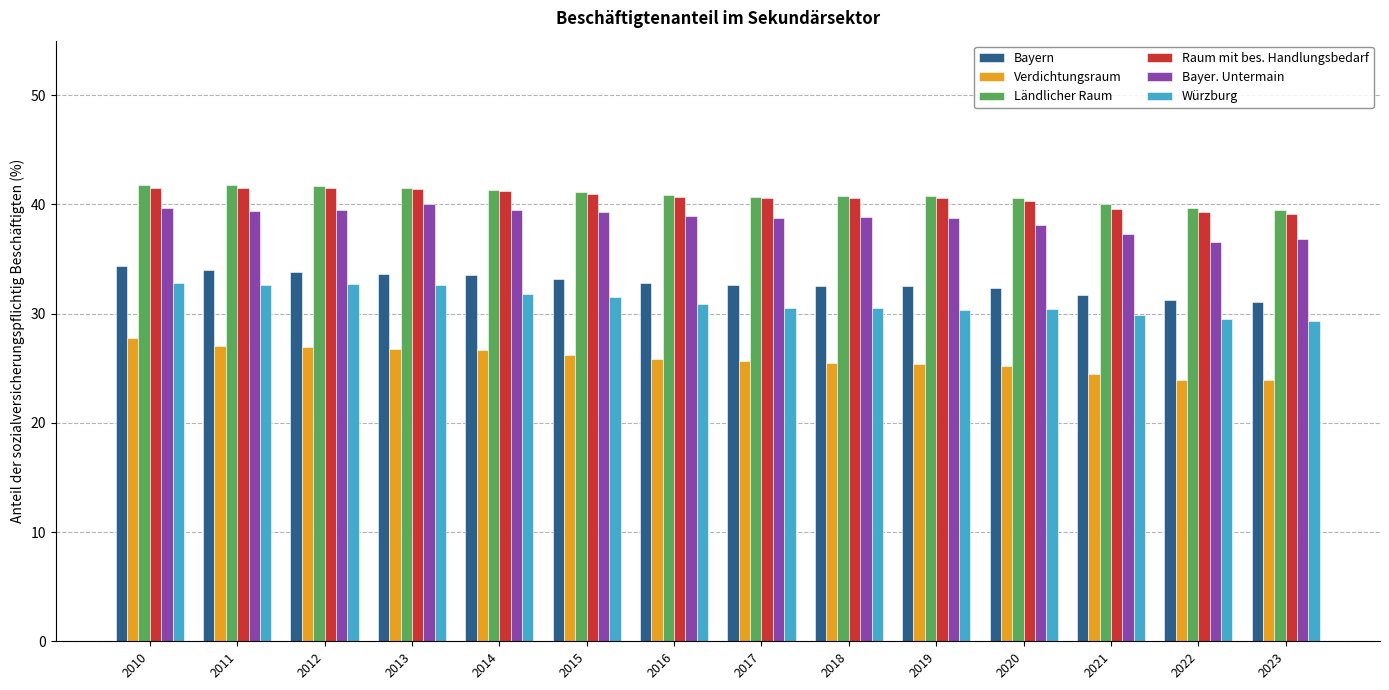

Is it true that Ländlicher Raum equals 28.0 at 2017?

False